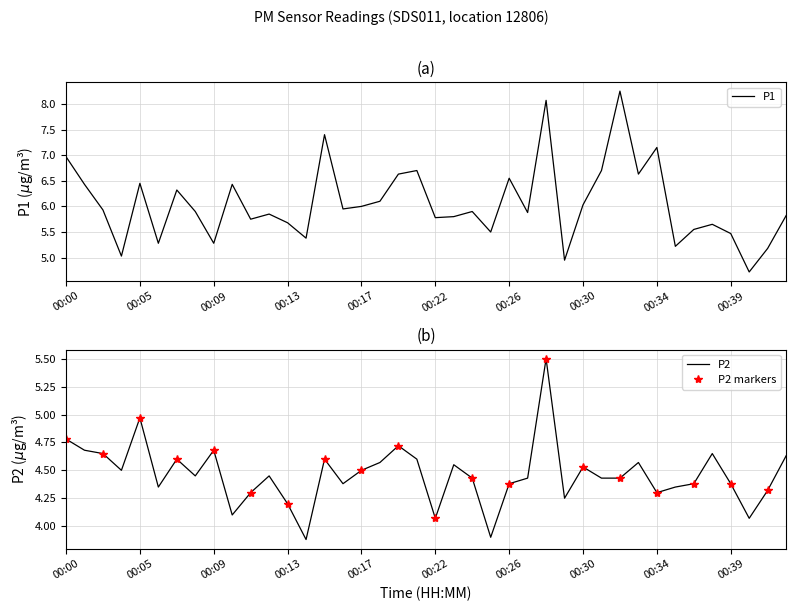

How many values in the P1 series are below 5?

2